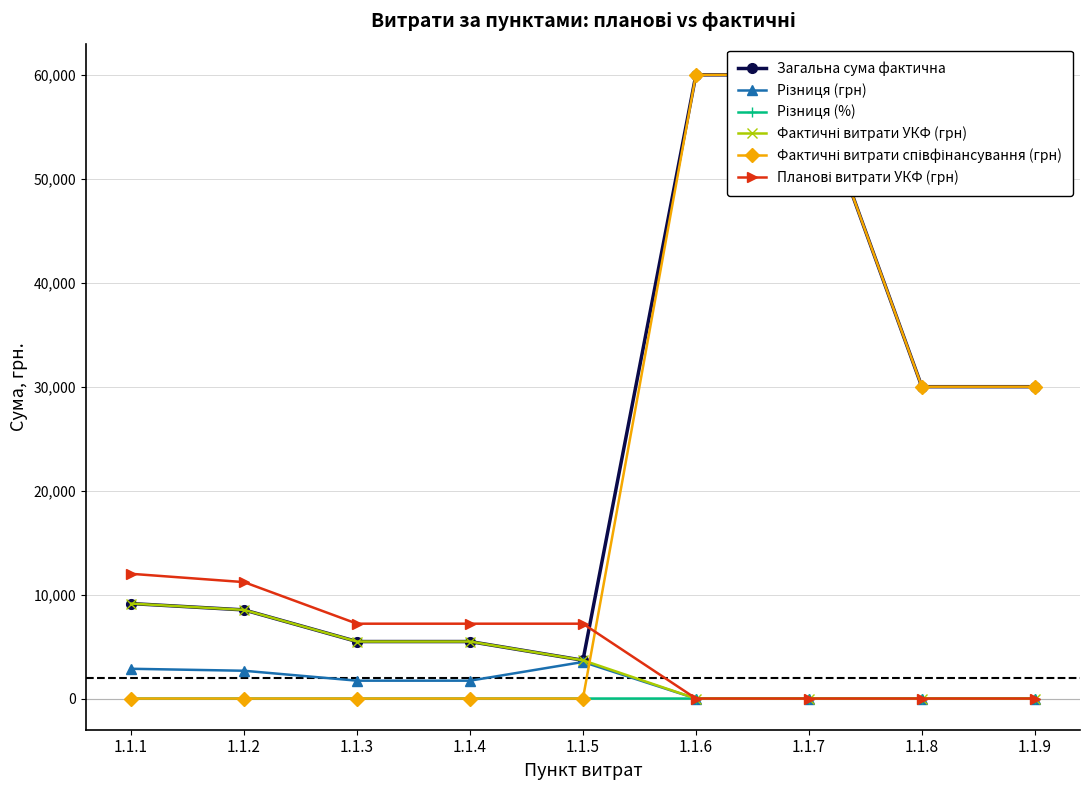

Which series has the widest spread of values?

Фактичні витрати співфінансування (грн)